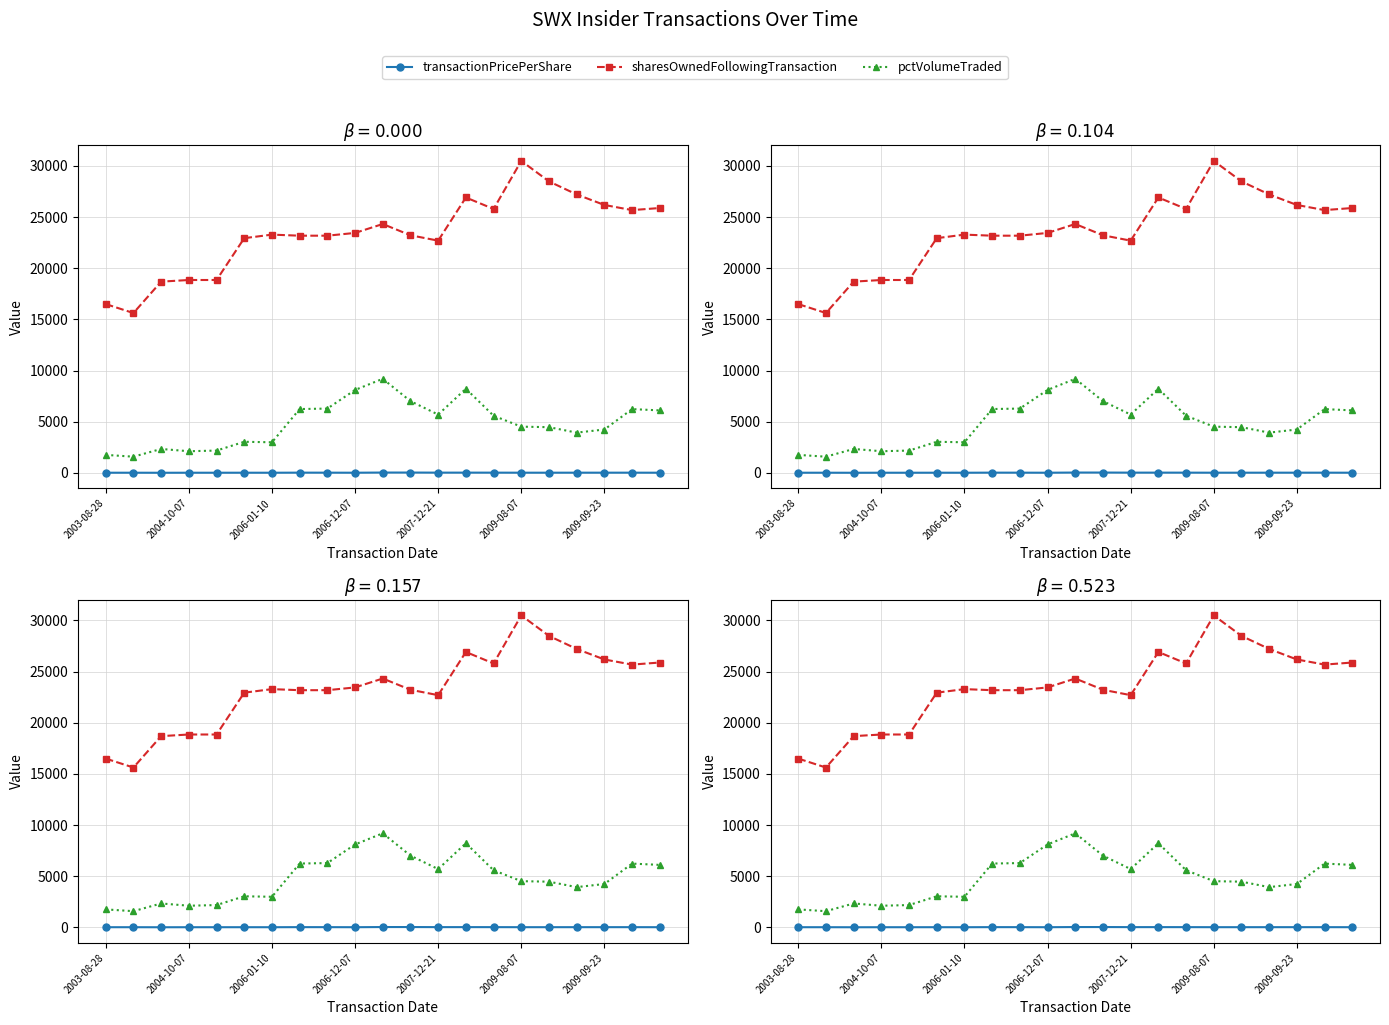

Which series changed the most between 2004-10-07 and 12?

sharesOwnedFollowingTransaction